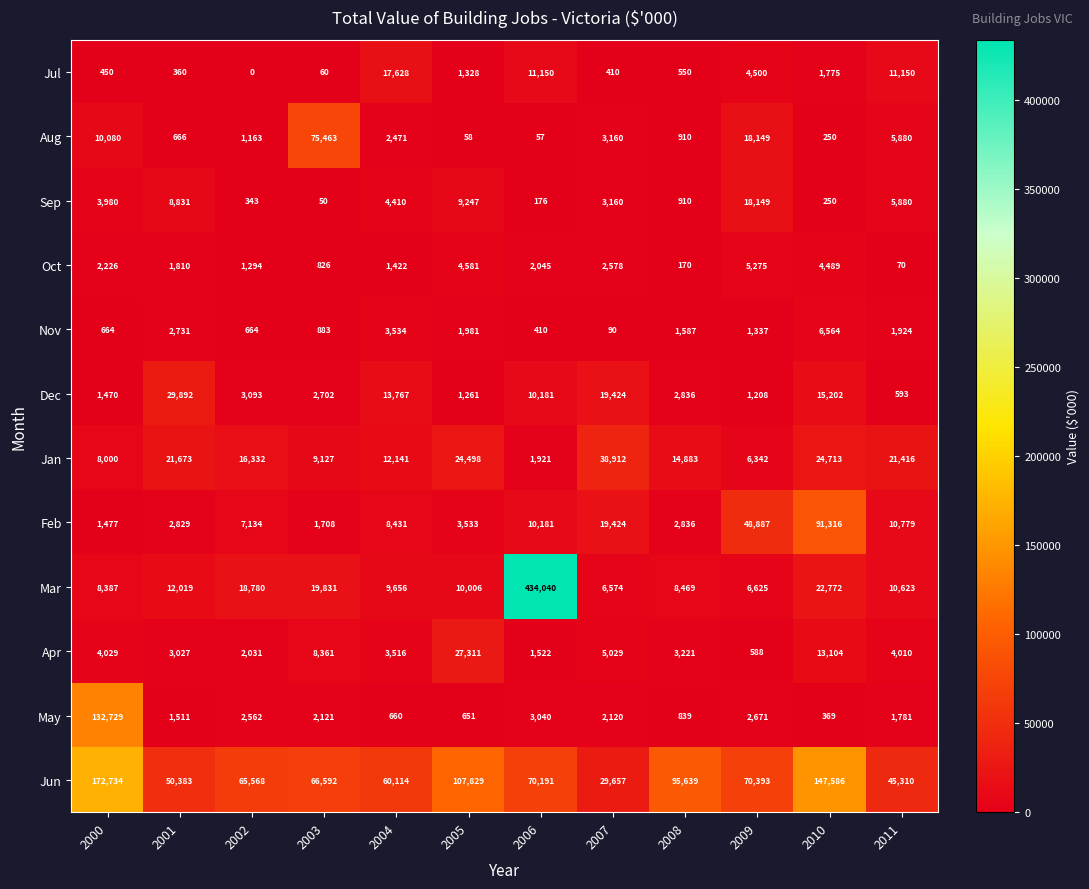

Rank the categories by Sep value from highest to lowest.

2009, 2005, 2001, 2011, 2004, 2000, 2007, 2008, 2002, 2010, 2006, 2003